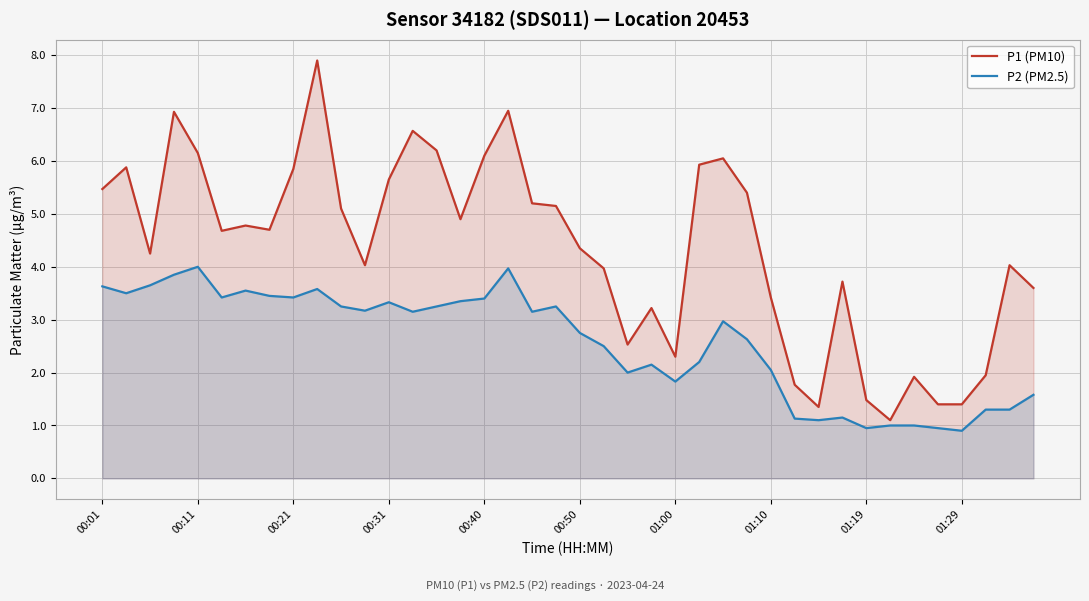

Is the value of P1 (PM10) at 21 greater than the value of P2 (PM2.5) at 00:01?

Yes